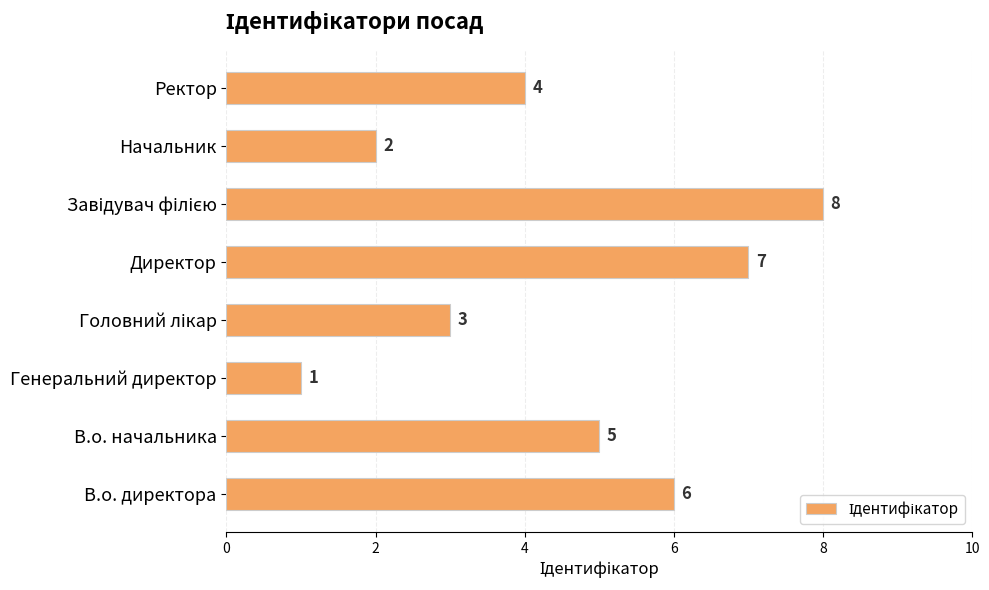

At which category does the chart reach its minimum across all series?

Генеральний директор